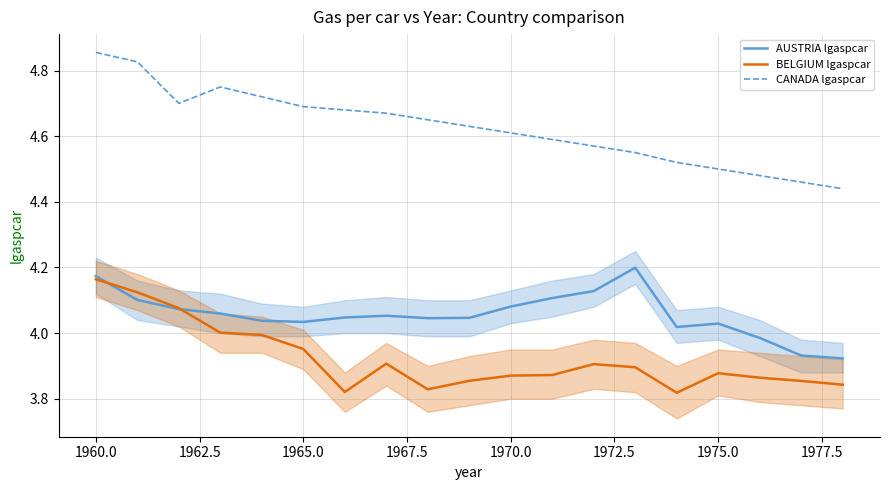

At which label does AUSTRIA lgaspcar first exceed 4?

1960.0